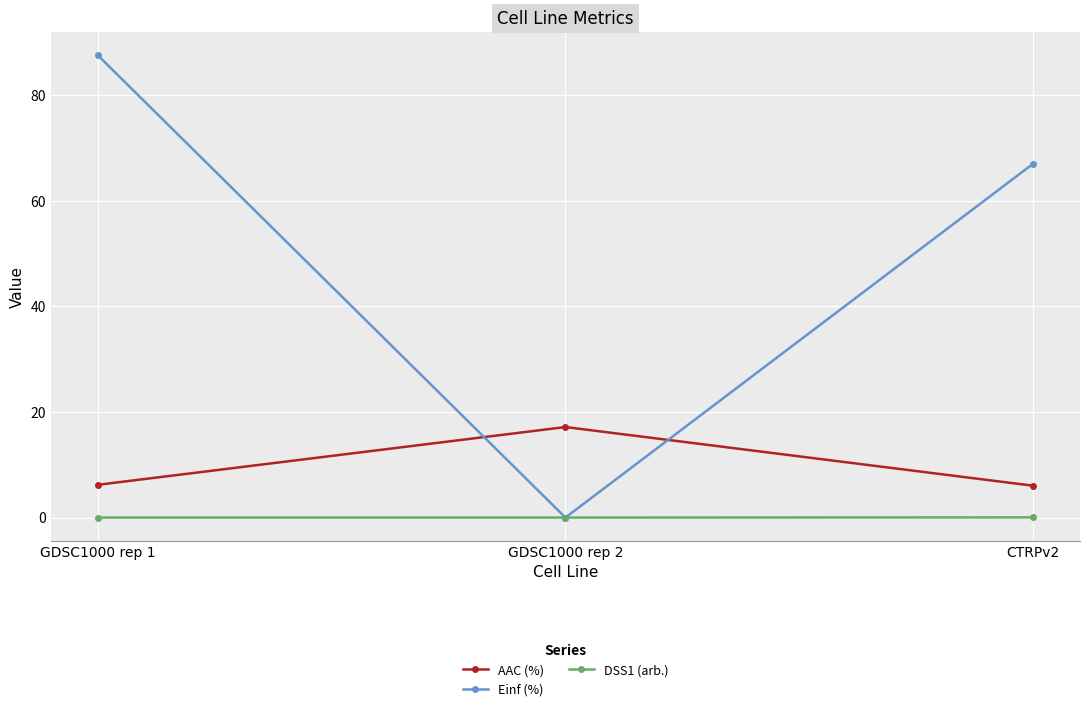

What is the greatest value displayed?

87.6